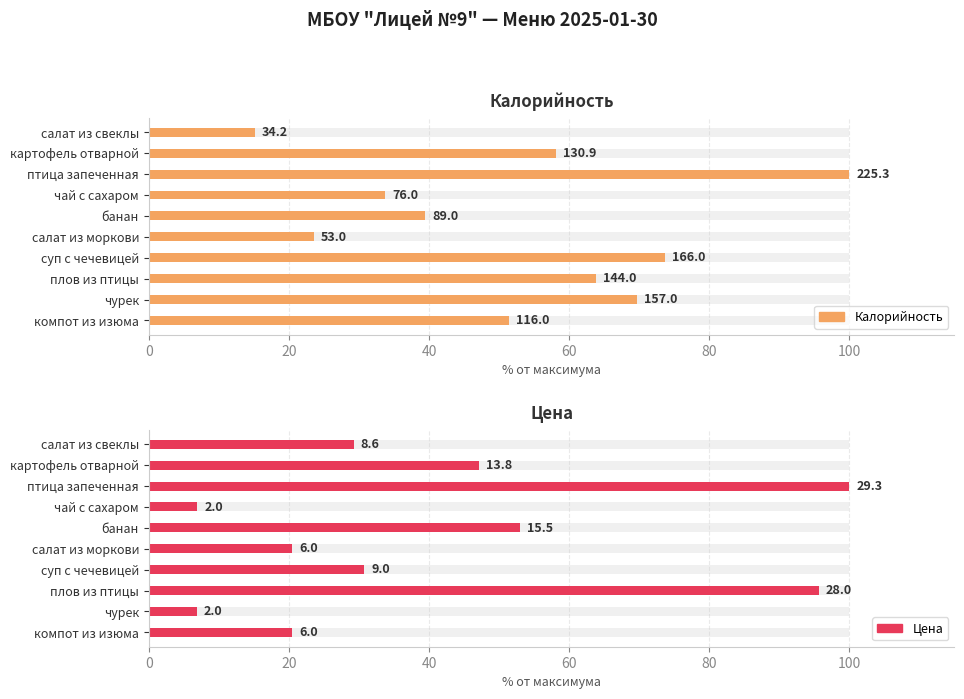

Reading left to right, extract all data points from this chart.

Калорийность: 15.2	58.1	100.0	33.7	39.5	23.5	73.7	63.9	69.7	51.5
Цена: 29.3	47.1	100.0	6.9	53.0	20.5	30.7	95.7	6.8	20.5